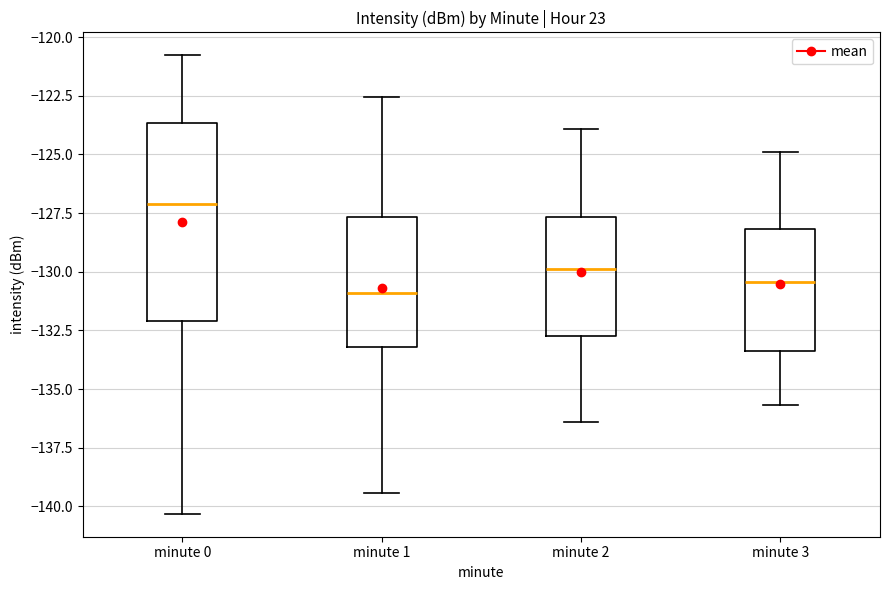

Reading left to right, read every box against the y-axis: the position of its median line, the range the box covers, and the ends of its whiskers. The values are not printed on the chart, so give them approximately, as read against the axis.

minute 0: median -127.0, box -132.0 to -123.5, whiskers -140.5 to -121.0
minute 1: median -131.0, box -133.0 to -127.5, whiskers -139.5 to -122.5
minute 2: median -130.0, box -132.5 to -127.5, whiskers -136.5 to -124.0
minute 3: median -130.5, box -133.5 to -128.0, whiskers -135.5 to -125.0